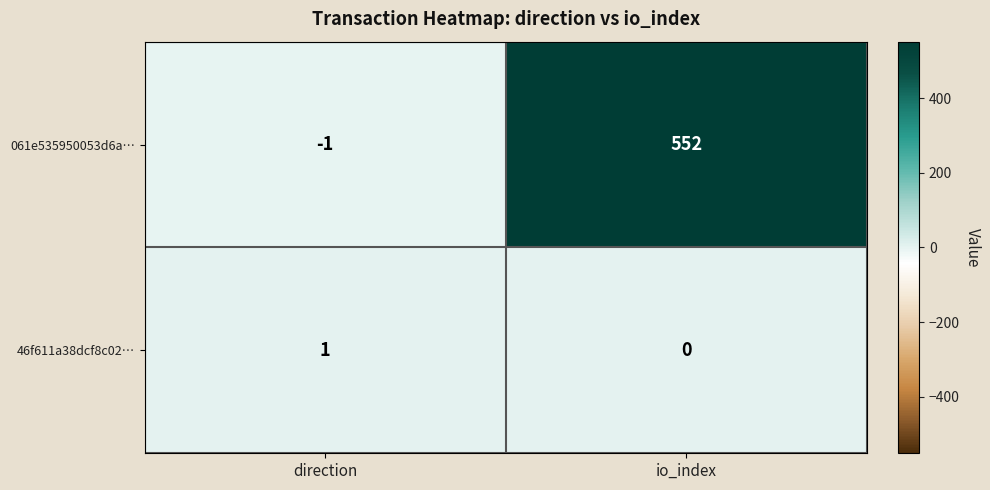

True or false: 061e535950053d6a… has a value of 552 at io_index.

True